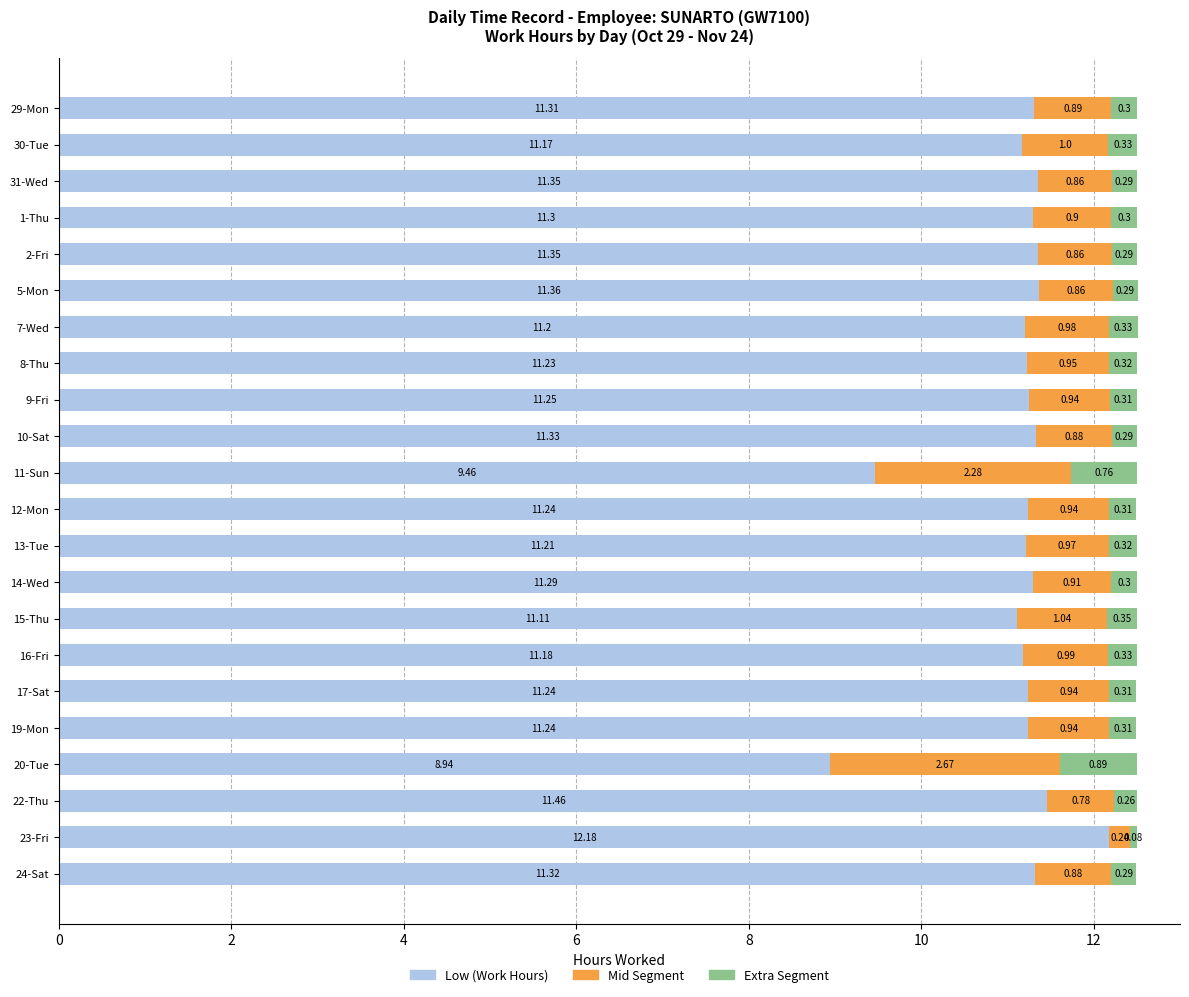

What is the average value of the Low (Work Hours) series?

11.1